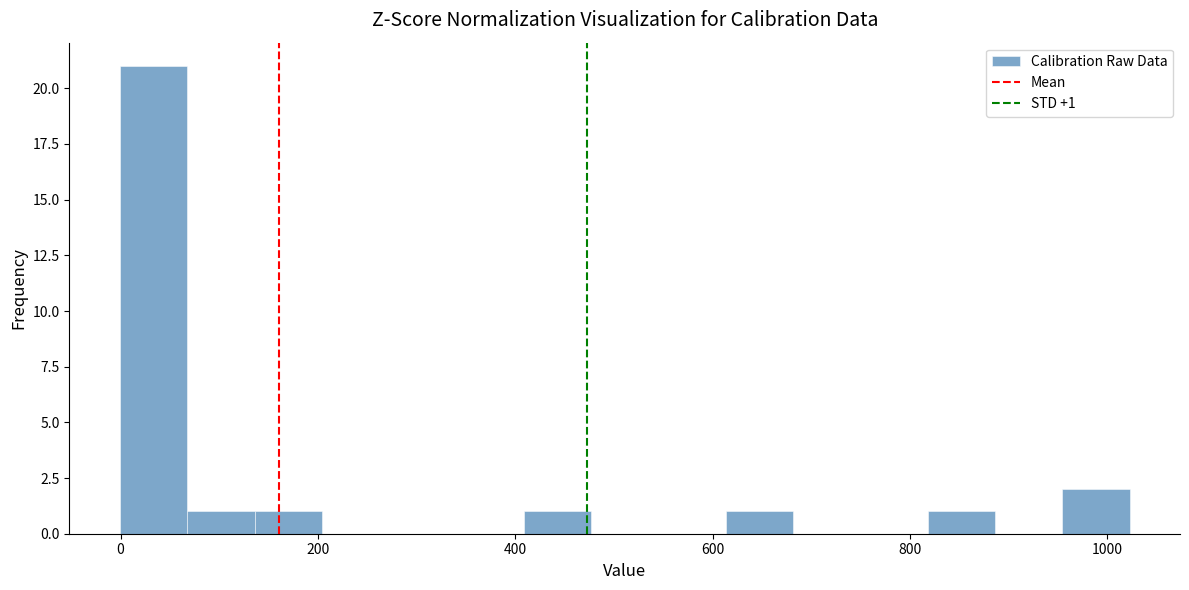

Around what value on the x-axis is the tallest bar? Give the approximate position of its centre, as read against the axis.

40